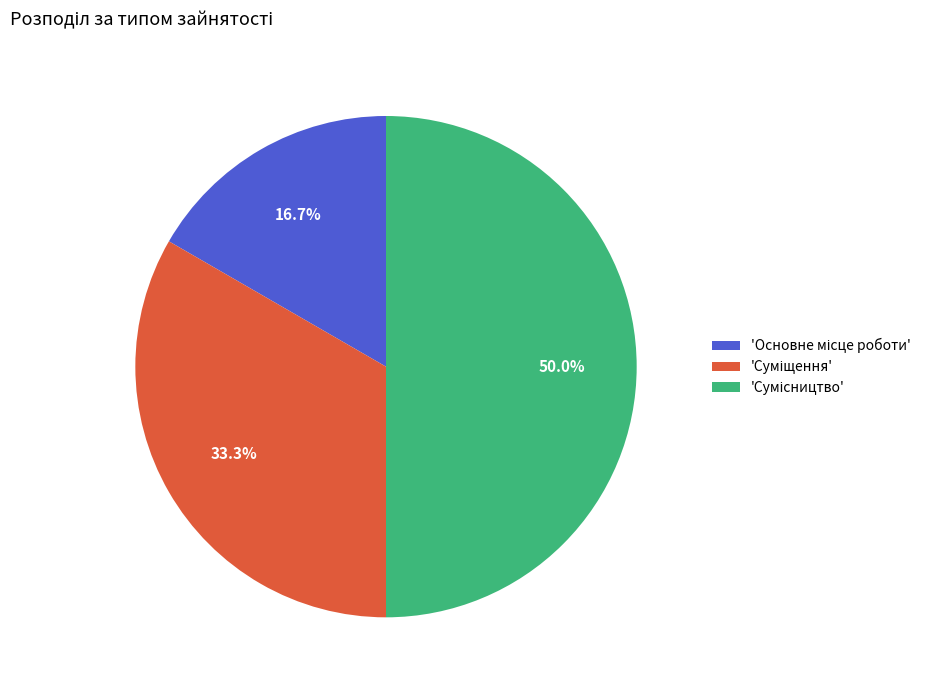

Does any single category account for the majority?

No